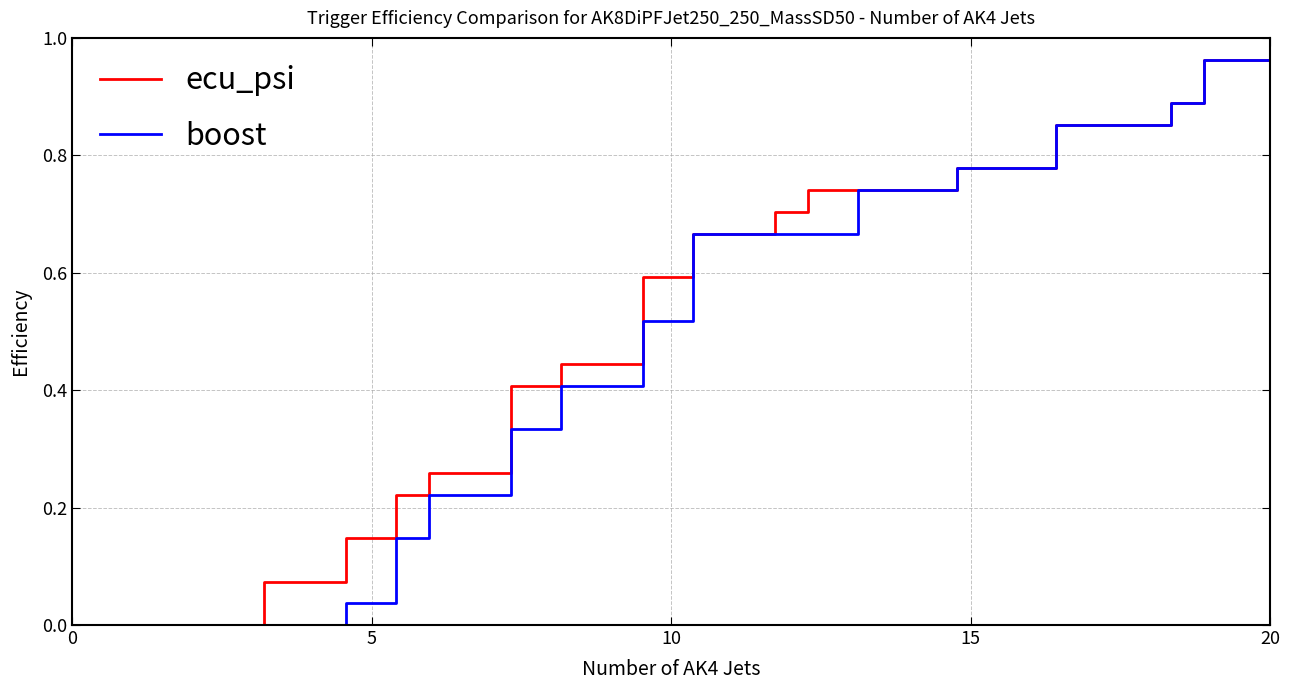

How many distinct data groups are displayed?

2